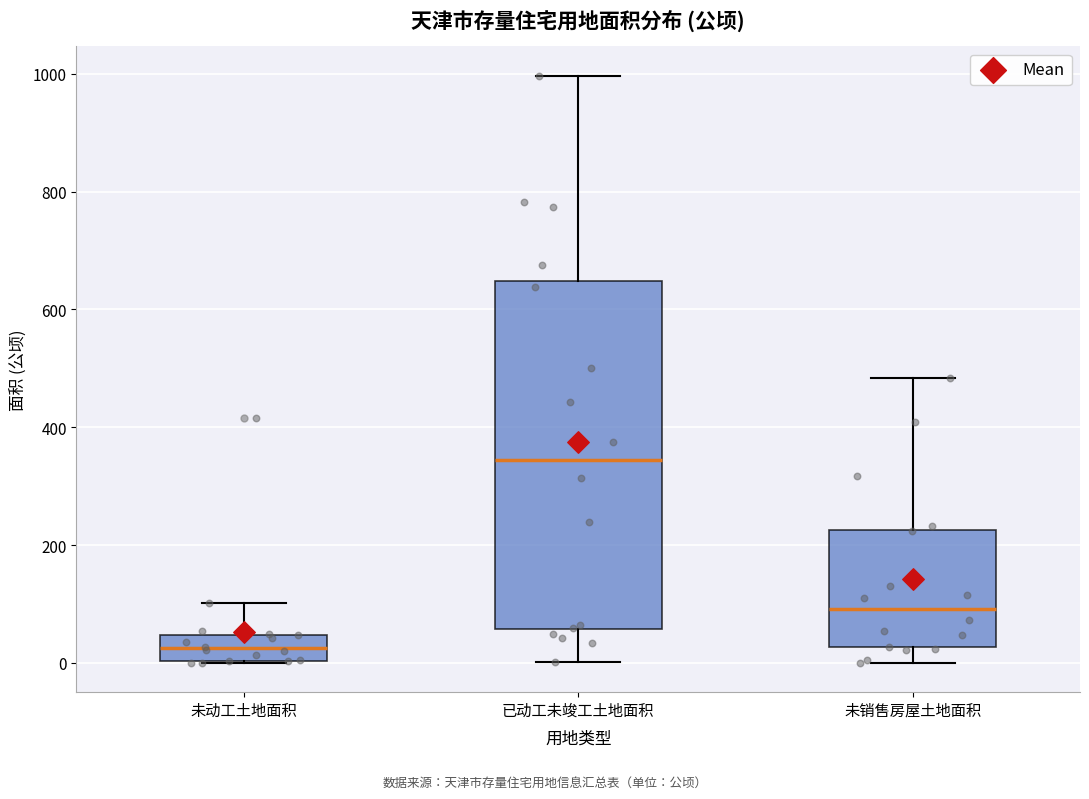

Reading left to right, transcribe this box plot: for each box, give where its median line is, the range the box spans, and where its two whiskers end, as read against the y-axis. The values are not printed on the chart, so give them approximately, as read against the axis.

未动工土地面积: median 20, box 0 to 40, whiskers 0 to 100
已动工未竣工土地面积: median 340, box 60 to 640, whiskers 0 to 1000
未销售房屋土地面积: median 100, box 20 to 220, whiskers 0 to 480